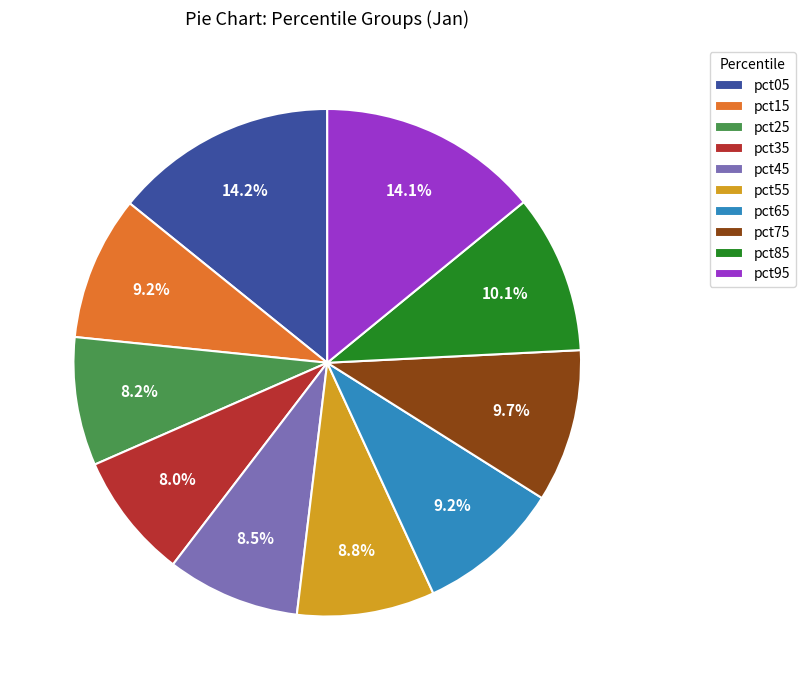

Does any single category account for the majority?

No